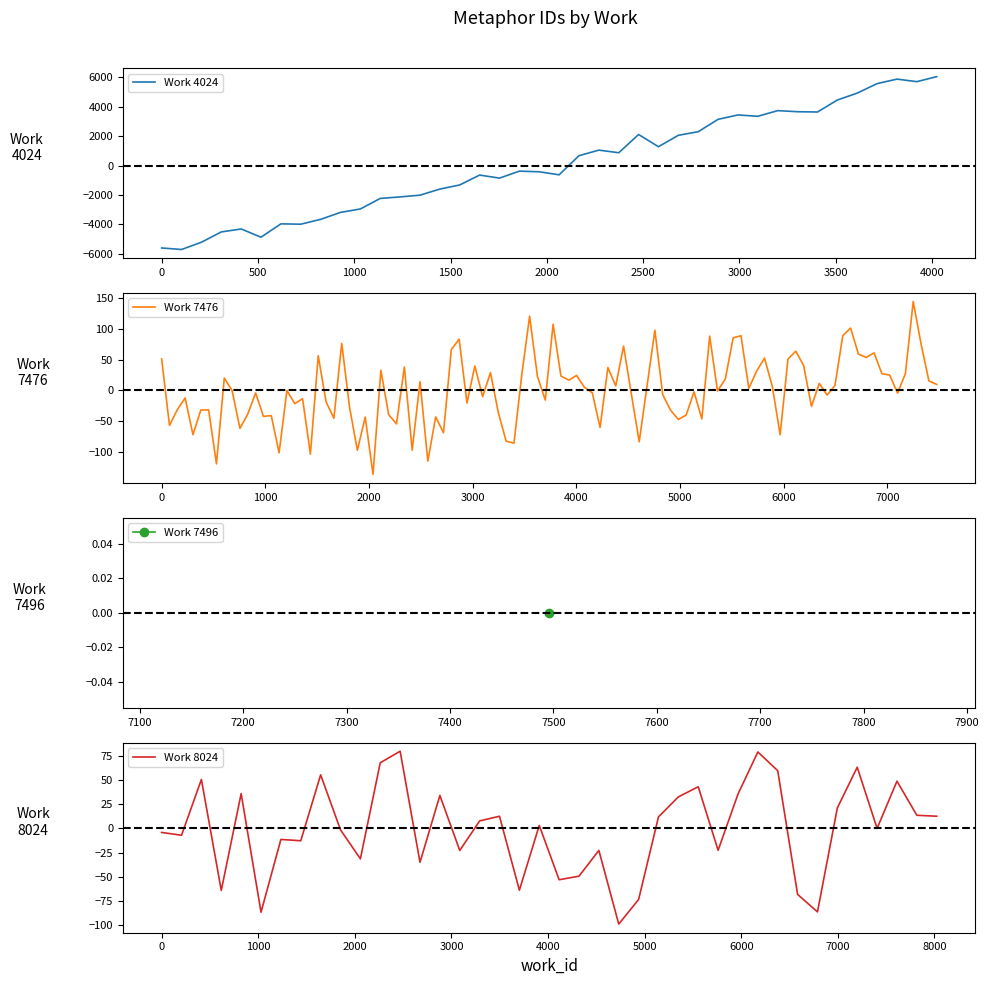

The work_id series shows 4729 at 5. True or false?

False